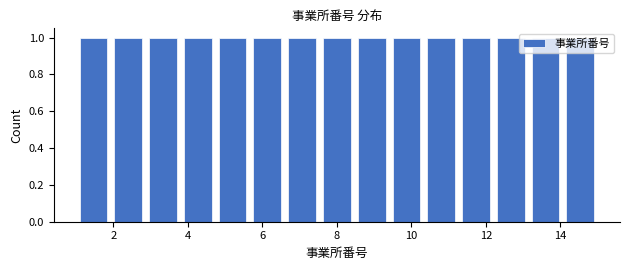

Reading left to right, transcribe this chart: for each bar, give the range it covers on the x-axis and its height. Neither the bar edges nor the heights are printed on the chart, so give them approximately, as read against the axes.

1.0 to 2.0: 1
2.0 to 2.8: 1
2.8 to 3.8: 1
3.8 to 4.8: 1
4.8 to 5.6: 1
5.6 to 6.6: 1
6.6 to 7.6: 1
7.6 to 8.4: 1
8.4 to 9.4: 1
9.4 to 10.4: 1
10.4 to 11.2: 1
11.2 to 12.2: 1
12.2 to 13.2: 1
13.2 to 14.0: 1
14.0 to 15.0: 1